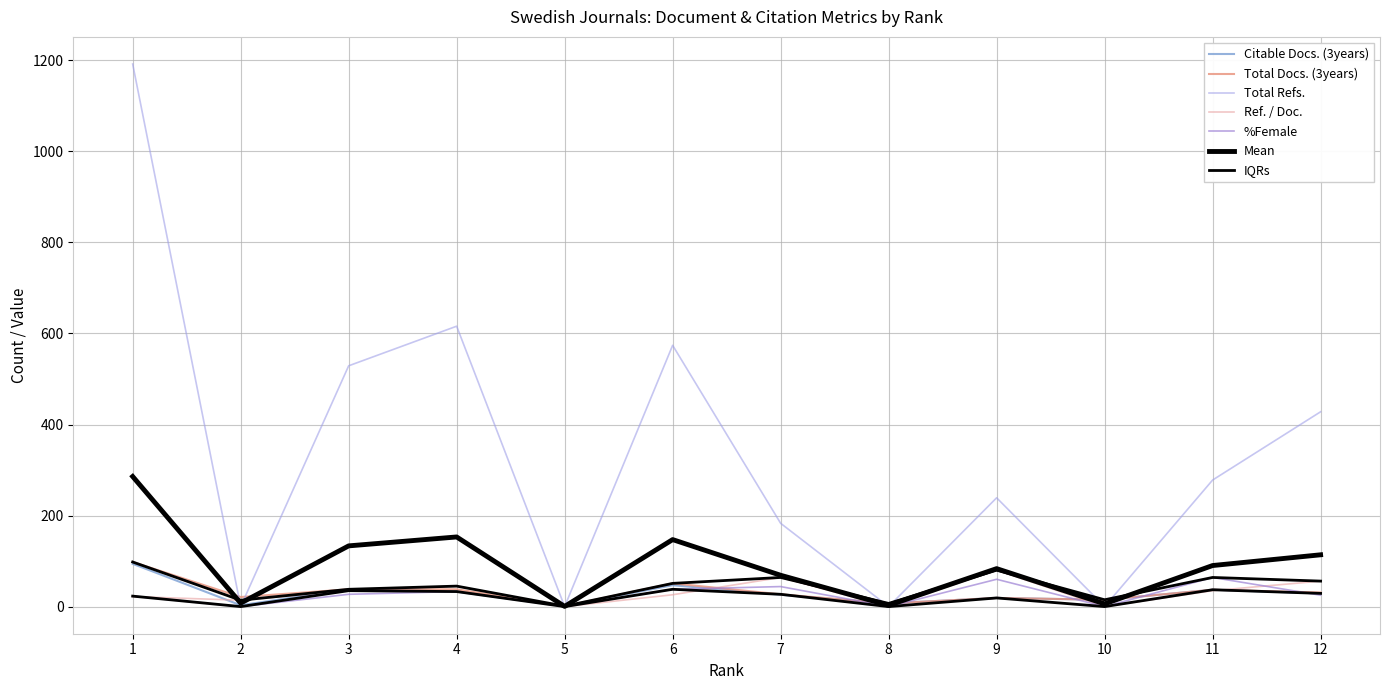

How many data points in Citable Docs. (3years) are above 29?

5